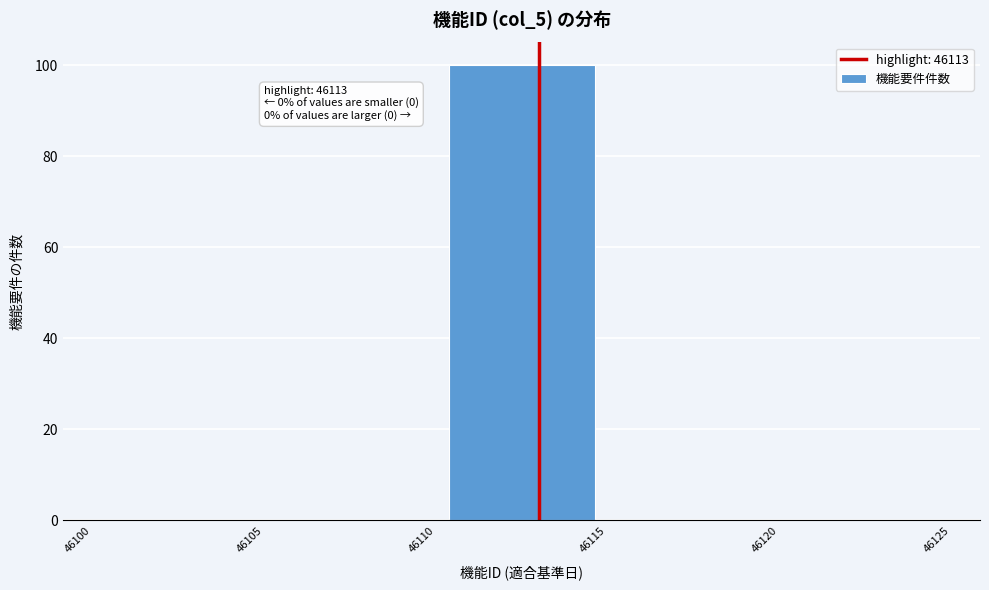

Over which range of the x-axis is the bar tallest?

46110 to 46115